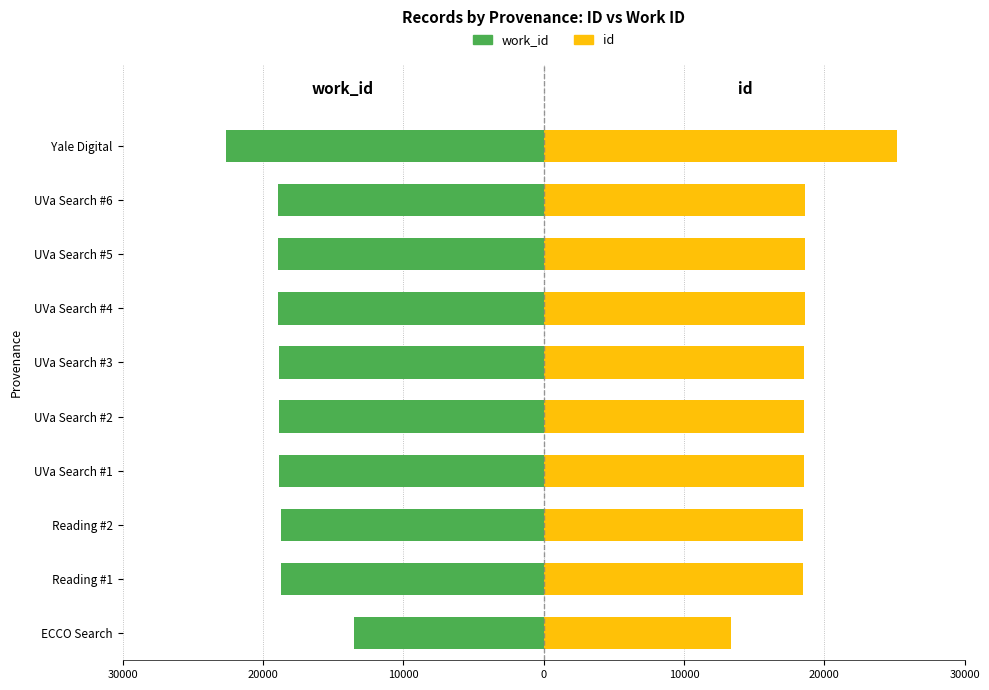

The value of work_id at UVa Search #2 is -6379.9. True or false?

False